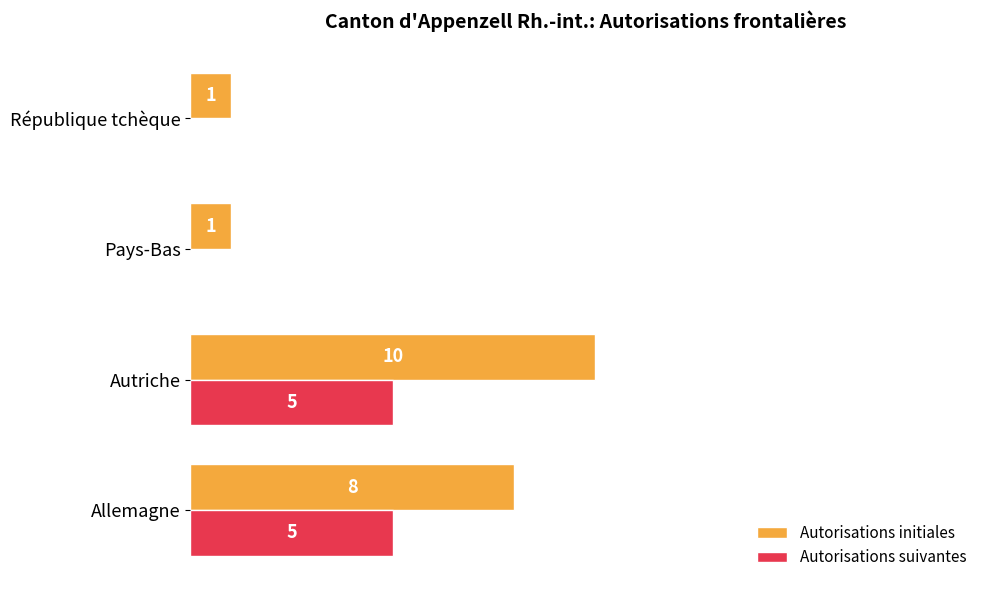

At which category does the chart reach its peak across all series?

Autriche